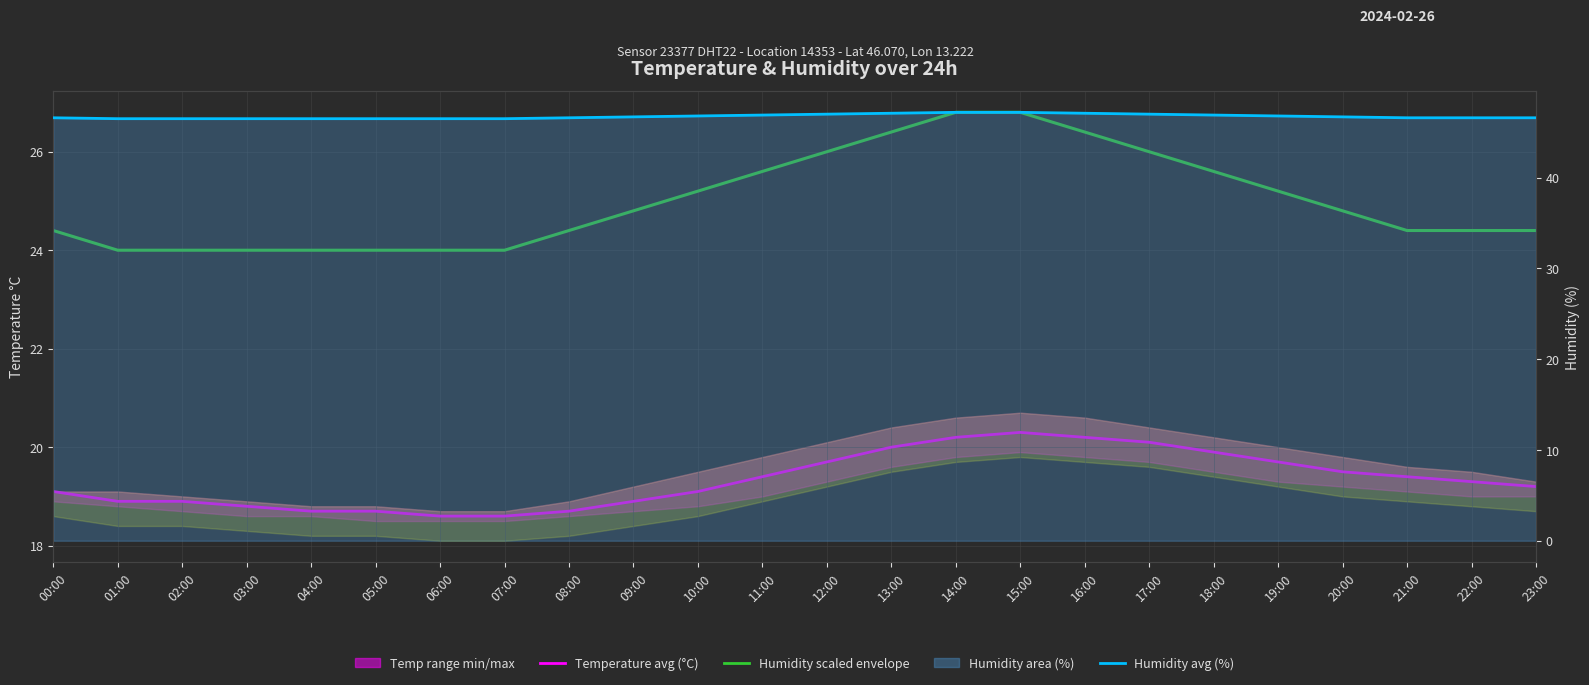

What is the label of the 8th point from the left?

07:00